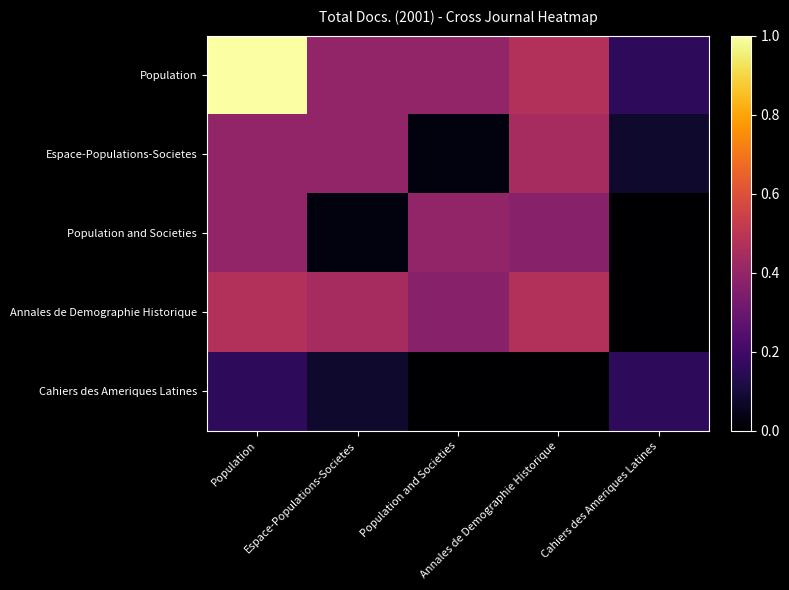

Reading left to right, extract all data points from this chart.

Population: Population=1.0	Espace-Populations-Societes=0.4	Population and Societies=0.4	Annales de Demographie Historique=0.5	Cahiers des Ameriques Latines=0.2
Espace-Populations-Societes: Population=0.4	Espace-Populations-Societes=0.4	Population and Societies=0.0	Annales de Demographie Historique=0.4	Cahiers des Ameriques Latines=0.1
Population and Societies: Population=0.4	Espace-Populations-Societes=0.0	Population and Societies=0.4	Annales de Demographie Historique=0.4	Cahiers des Ameriques Latines=0.0
Annales de Demographie Historique: Population=0.5	Espace-Populations-Societes=0.4	Population and Societies=0.4	Annales de Demographie Historique=0.5	Cahiers des Ameriques Latines=0.0
Cahiers des Ameriques Latines: Population=0.2	Espace-Populations-Societes=0.1	Population and Societies=0.0	Annales de Demographie Historique=0.0	Cahiers des Ameriques Latines=0.2